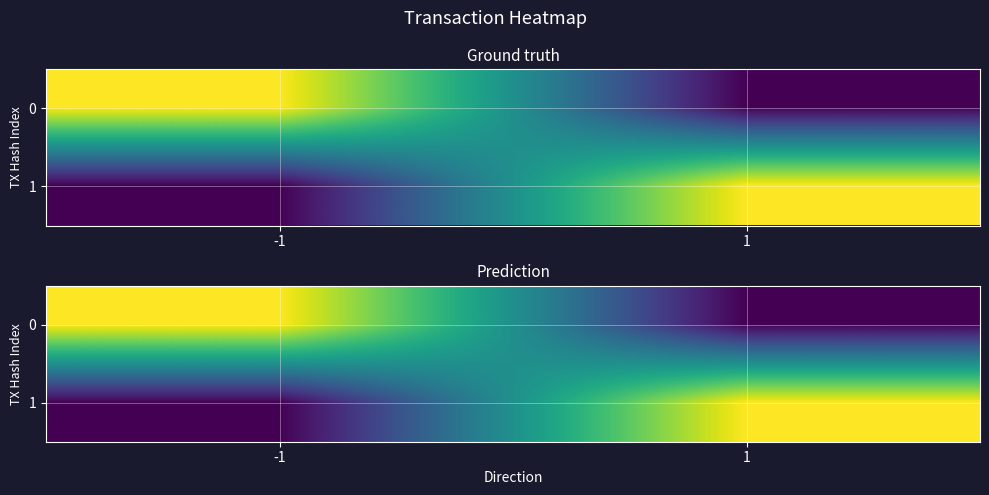

Which label corresponds to the largest value in the chart?

-1